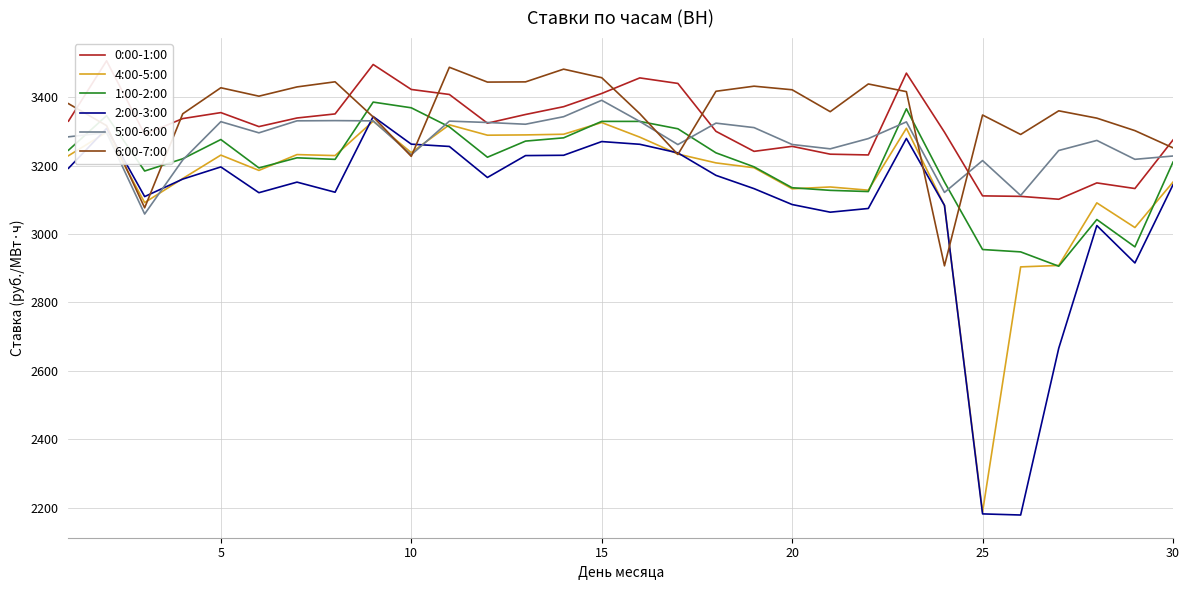

At 27, list the series in order from smallest to largest.

2:00-3:00, 1:00-2:00, 4:00-5:00, 0:00-1:00, 5:00-6:00, 6:00-7:00